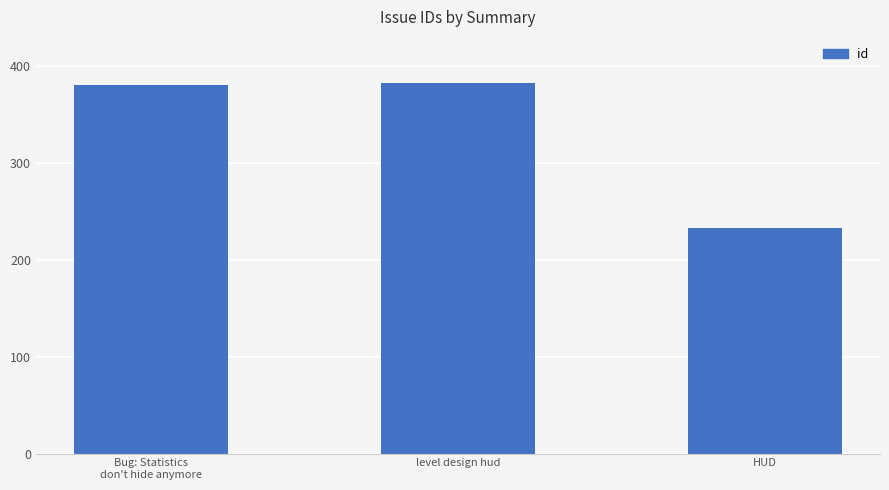

Reading left to right, transcribe all the data shown in this chart.

380	382	233